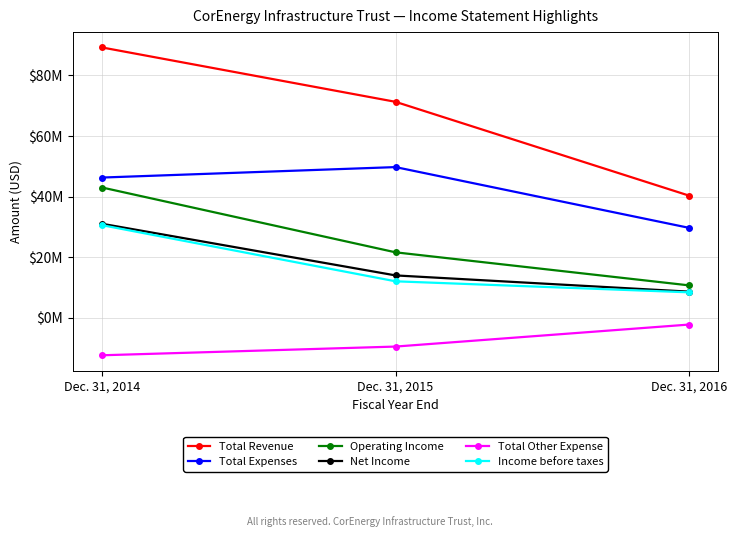

At which category is the sum across all series the highest?

Dec. 31, 2014